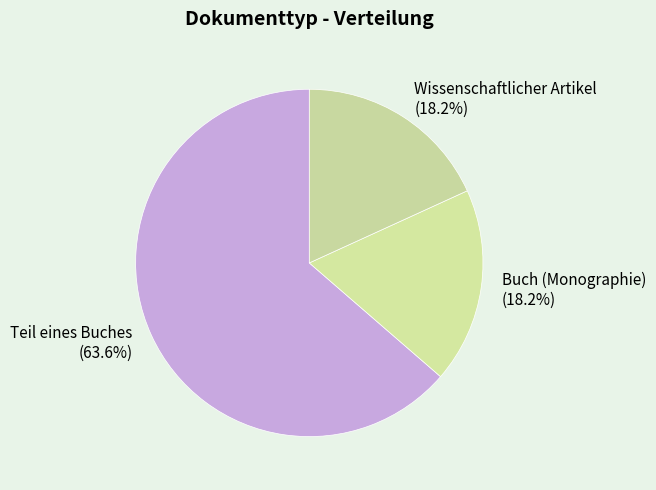

To the nearest percent, what percentage of the pie is Teil eines Buches?

64%